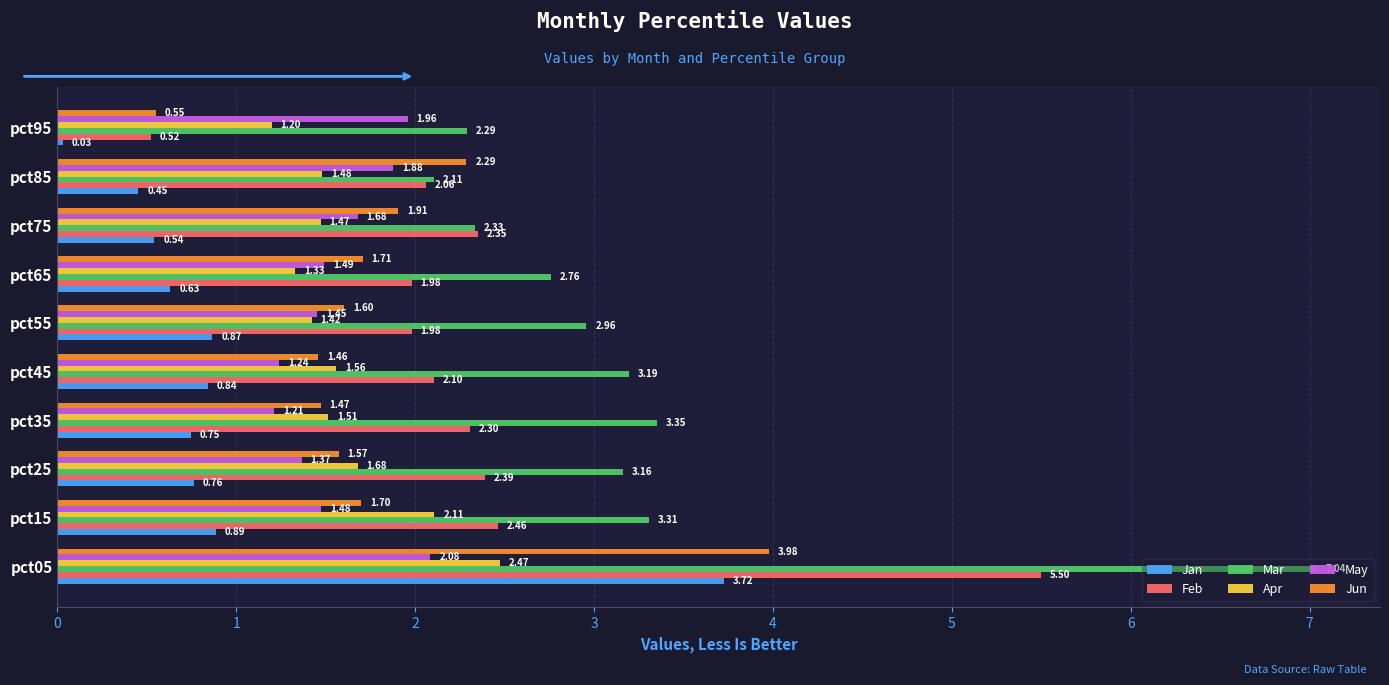

What is the sum of all Feb values?

23.7